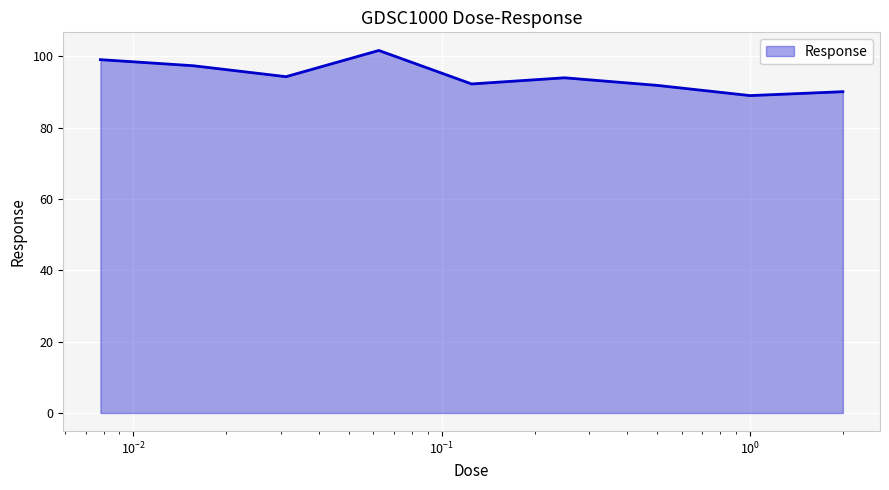

Does the chart have visible grid lines?

Yes